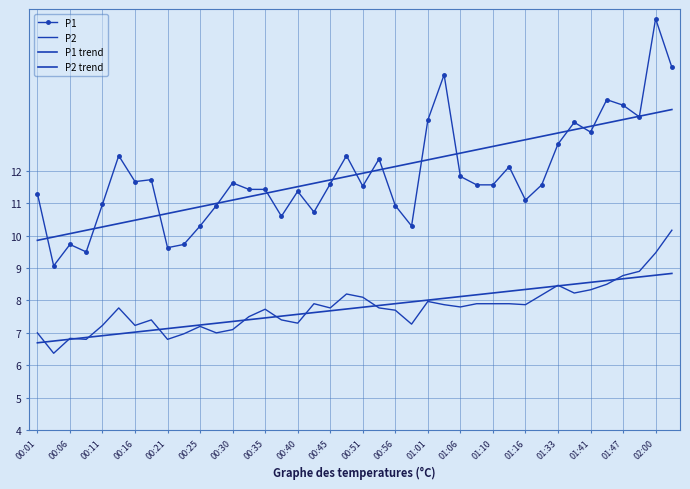

Reading right to left, what are all the values shown in this chart?

P1: 15.2	16.7	13.7	14.0	14.2	13.2	13.5	12.8	11.6	11.1	12.1	11.6	11.6	11.8	15.0	13.6	10.3	10.9	12.4	11.5	12.5	11.6	10.7	11.4	10.6	11.4	11.4	11.6	10.9	10.3	9.7	9.6	11.7	11.7	12.5	11.0	9.5	9.7	9.1	11.3
P2: 10.2	9.5	8.9	8.8	8.5	8.3	8.2	8.5	8.2	7.9	7.9	7.9	7.9	7.8	7.9	8.0	7.3	7.7	7.8	8.1	8.2	7.8	7.9	7.3	7.4	7.7	7.5	7.1	7.0	7.2	7.0	6.8	7.4	7.2	7.8	7.2	6.8	6.8	6.4	7.0
P1 trend: 13.9	13.8	13.7	13.6	13.5	13.4	13.3	13.2	13.1	13.0	12.9	12.8	12.7	12.5	12.4	12.3	12.2	12.1	12.0	11.9	11.8	11.7	11.6	11.5	11.4	11.3	11.2	11.1	11.0	10.9	10.8	10.7	10.6	10.5	10.4	10.3	10.2	10.1	10.0	9.9
P2 trend: 8.8	8.8	8.7	8.7	8.6	8.6	8.5	8.5	8.4	8.3	8.3	8.2	8.2	8.1	8.1	8.0	8.0	7.9	7.8	7.8	7.7	7.7	7.6	7.6	7.5	7.5	7.4	7.4	7.3	7.2	7.2	7.1	7.1	7.0	7.0	6.9	6.9	6.8	6.7	6.7